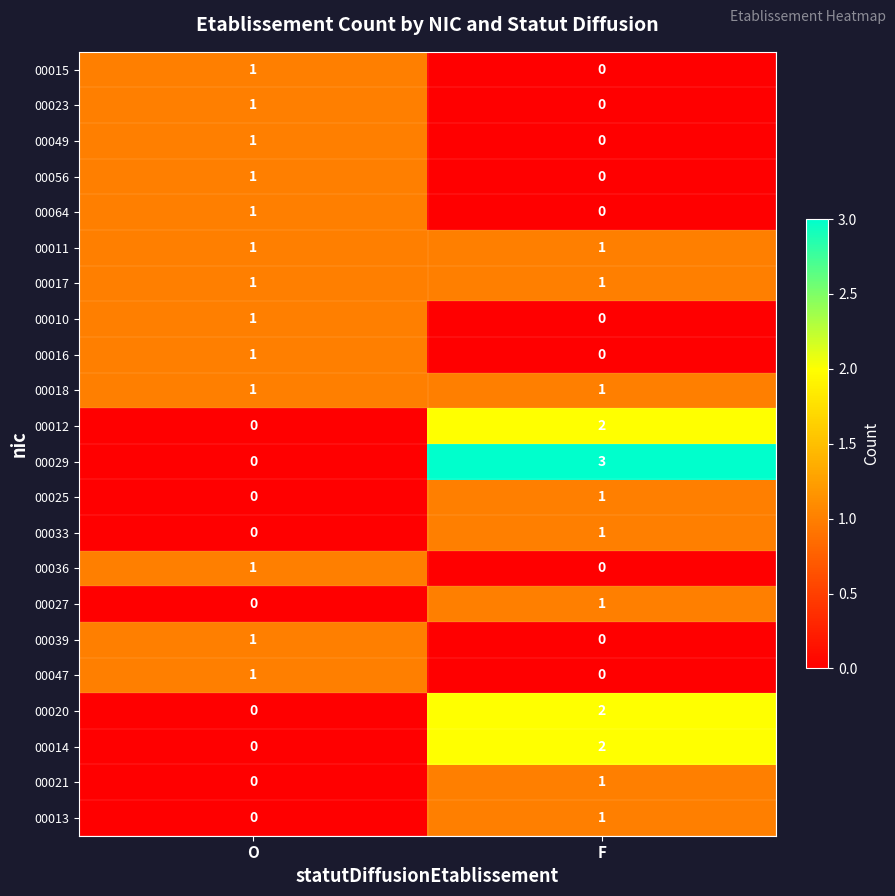

The 00029 series shows 0 at O. True or false?

True